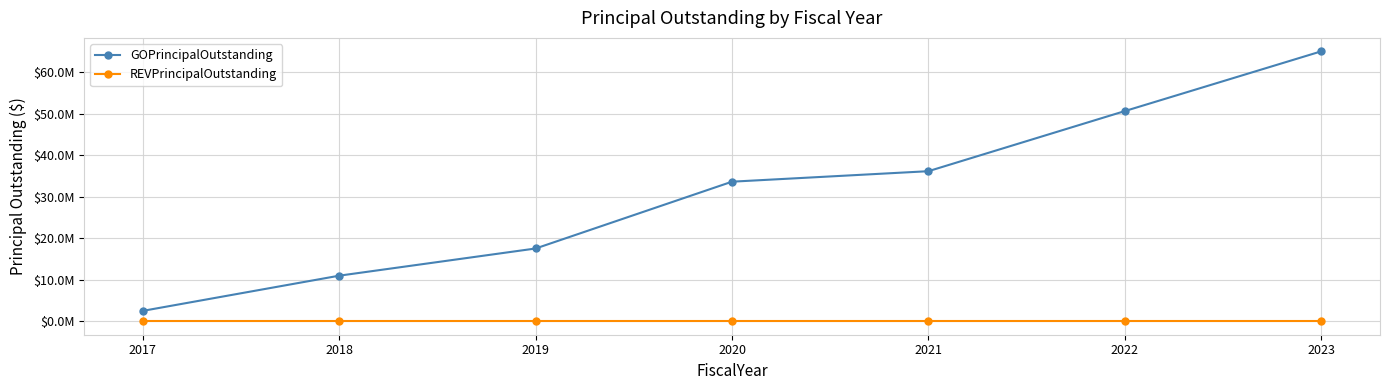

At which category is the sum across all series the highest?

2023